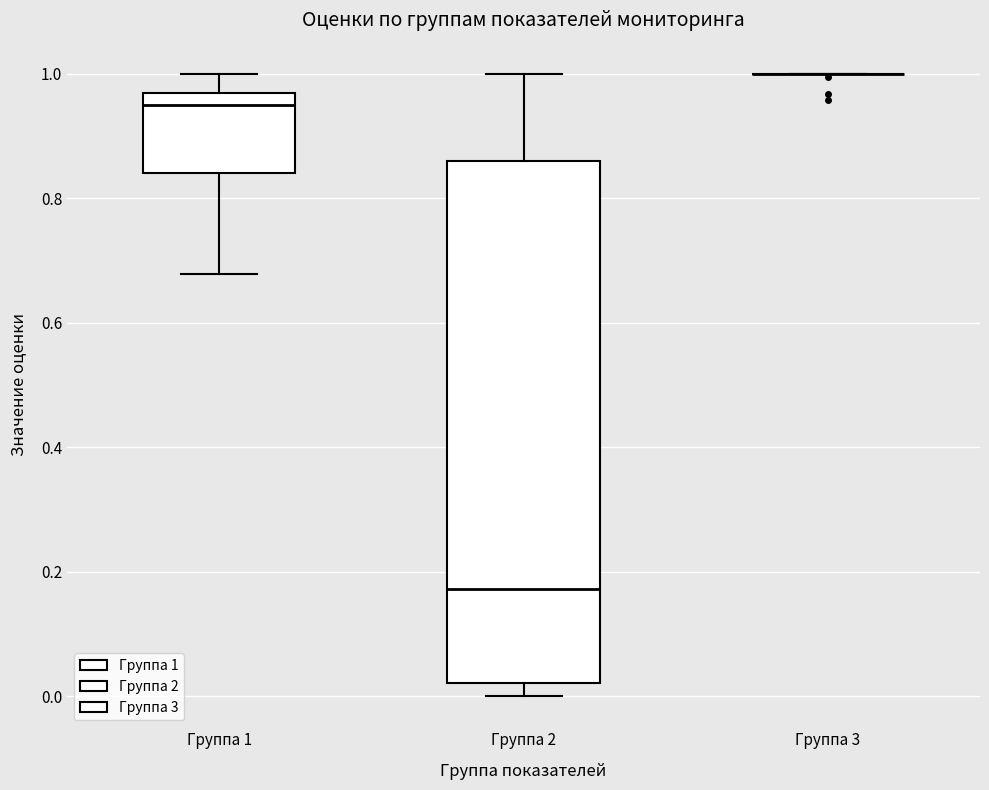

Which box is the tallest, from its lower edge to its upper edge?

Группа 2